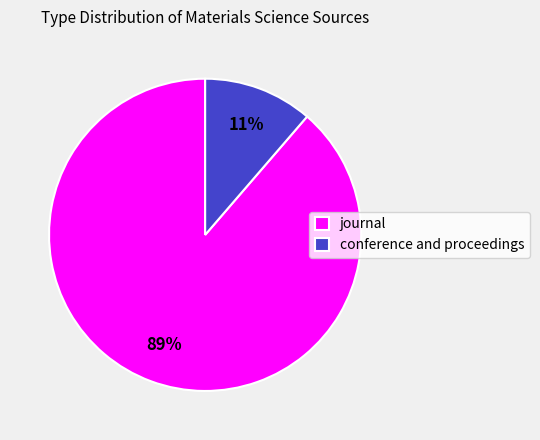

How many segments does this pie chart have?

2